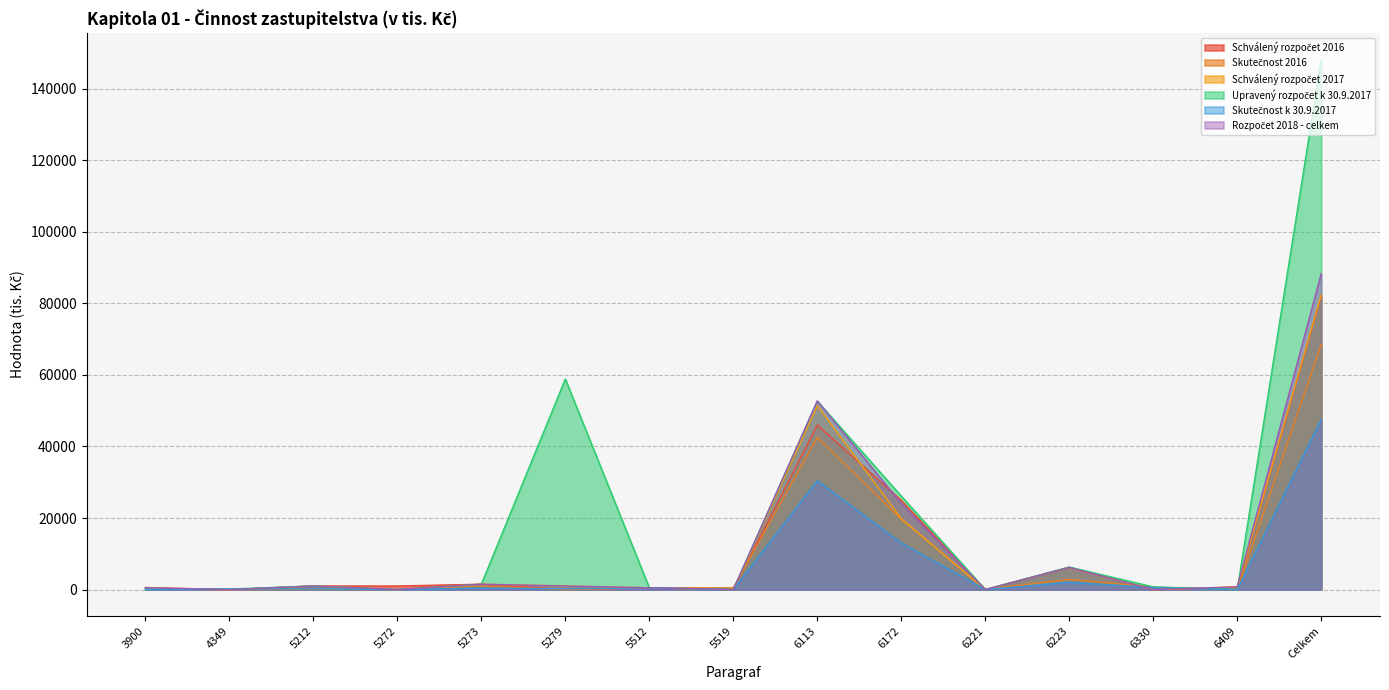

Is it true that Schválený rozpočet 2017 equals 34059.0 at 6172?

False